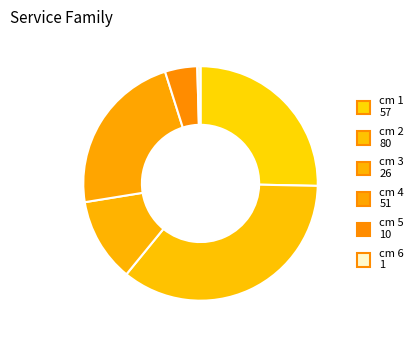

How many slices are in this pie chart?

6